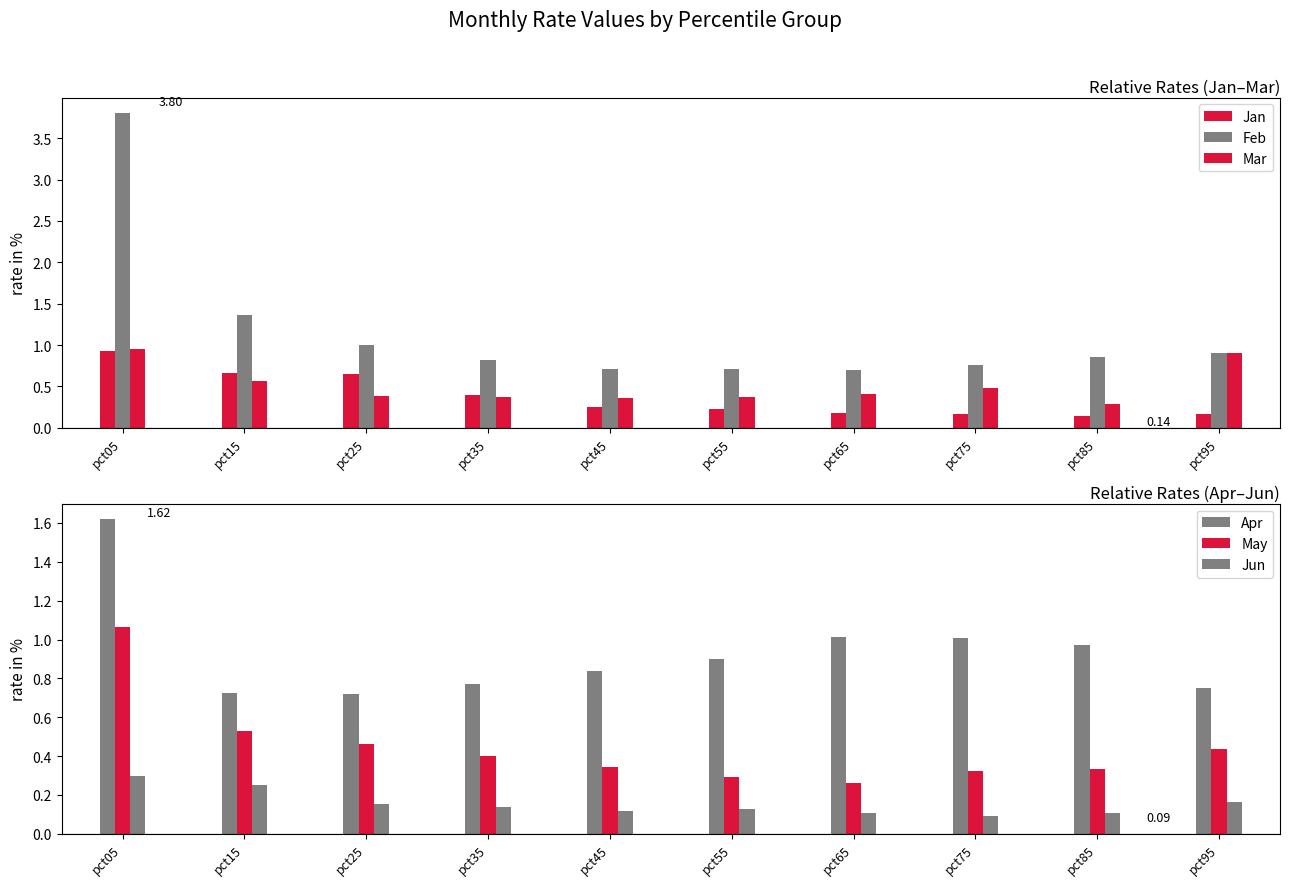

Count the number of categories in the chart.

10